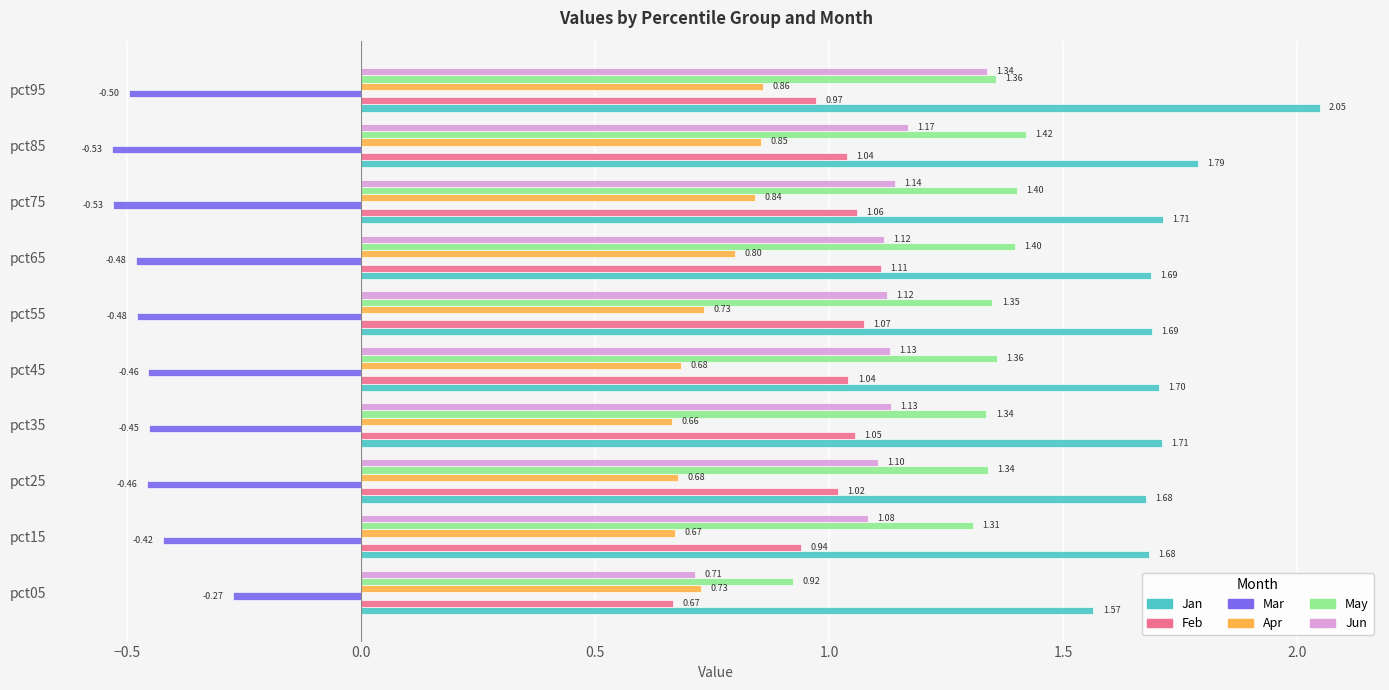

What is the difference between the highest and lowest values at pct65?

2.2